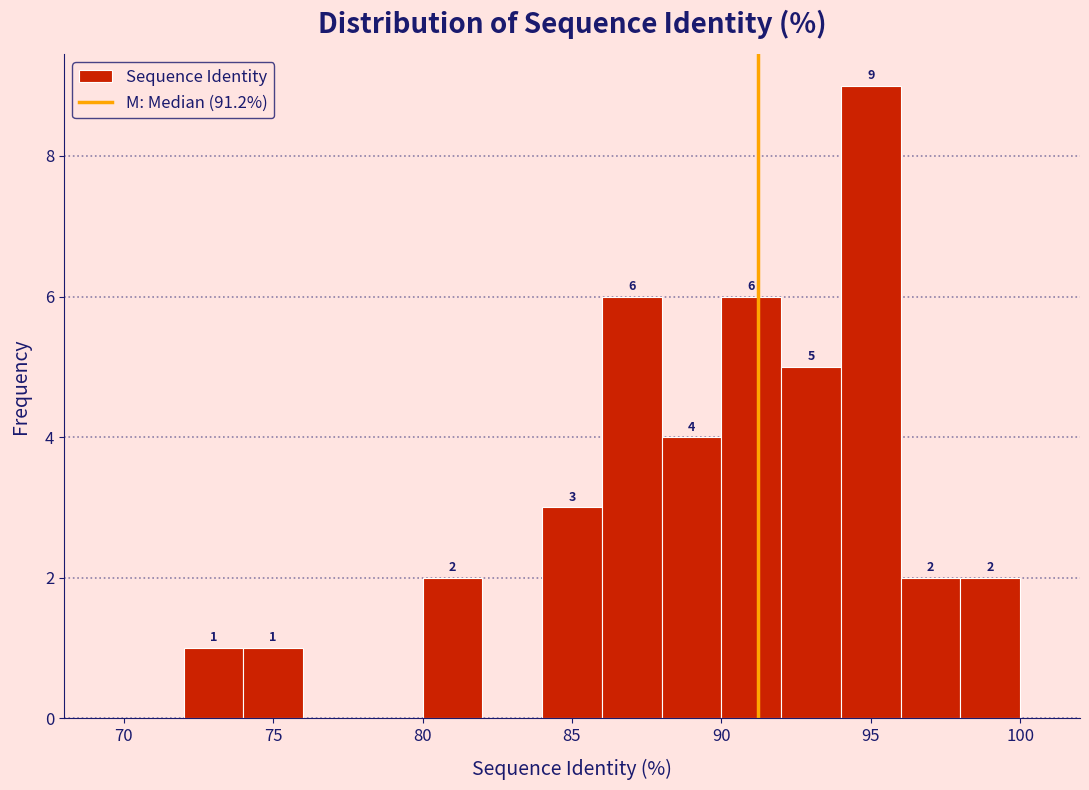

Which range on the x-axis has the tallest bar?

94 to 96